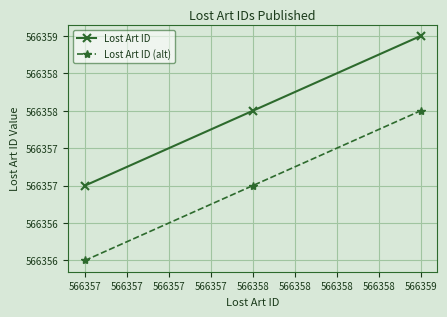

Is this an area chart (filled region under the line)?

No